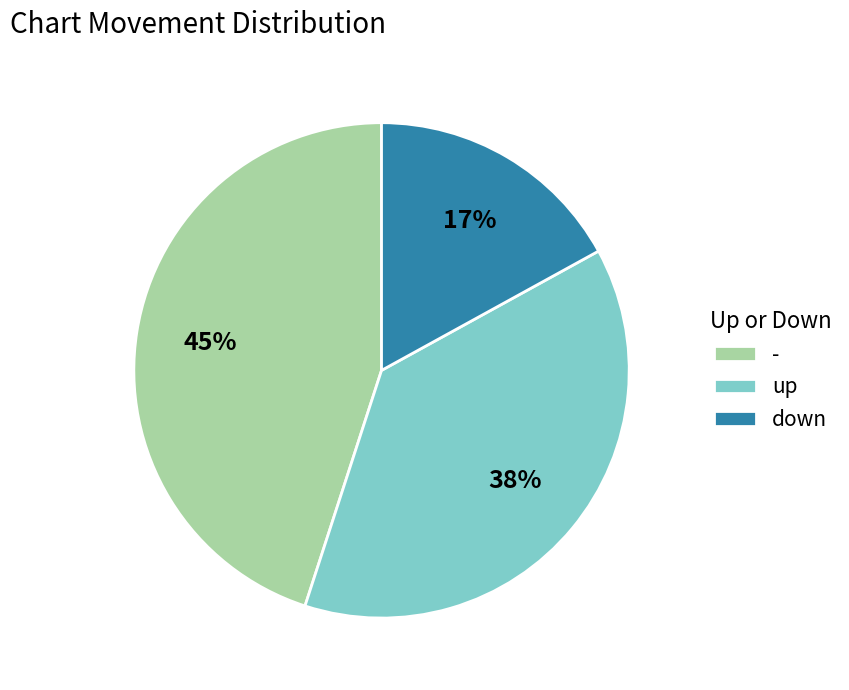

Count the number of slices in the pie.

3